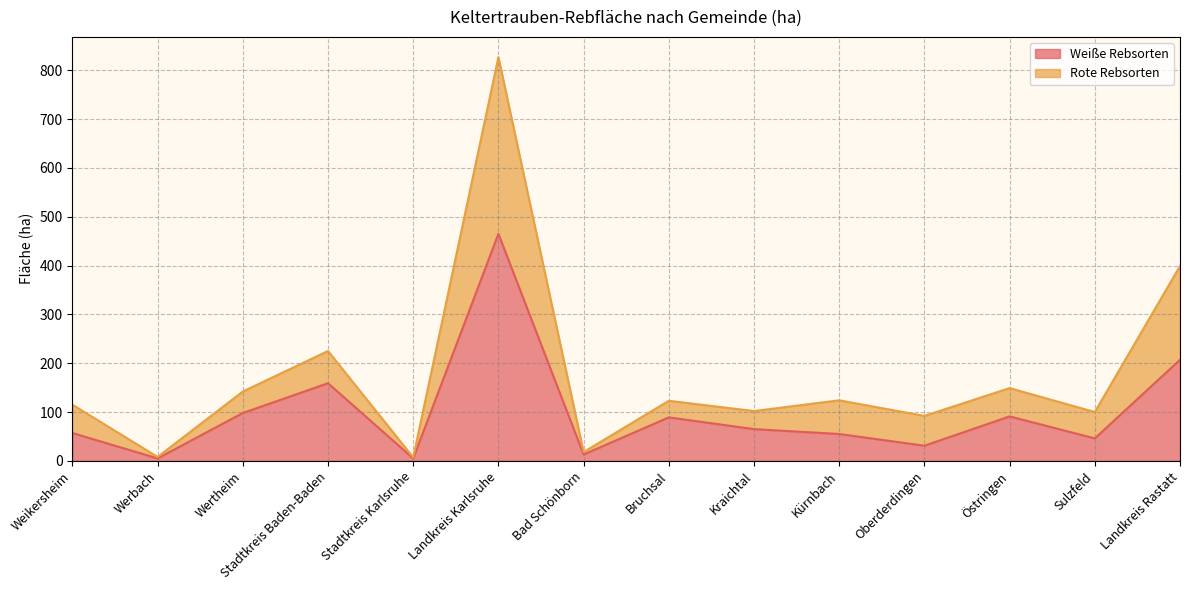

What is the label of the 13th point from the right?

Werbach